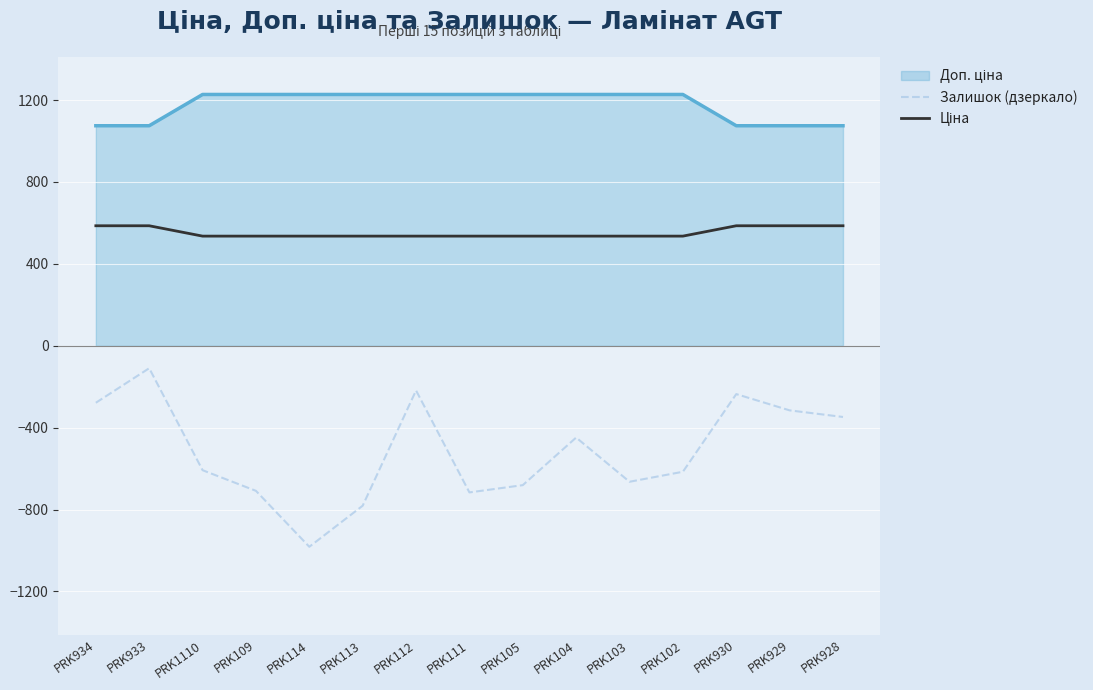

What is the difference between the maximum and minimum values in the Залишок (дзеркало) series?

872.0